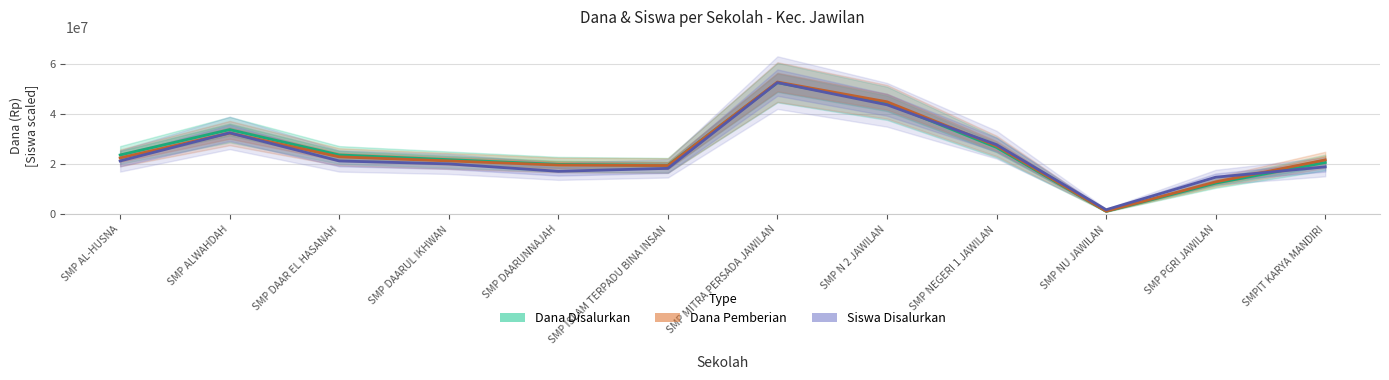

How many lines are shown in the chart?

3